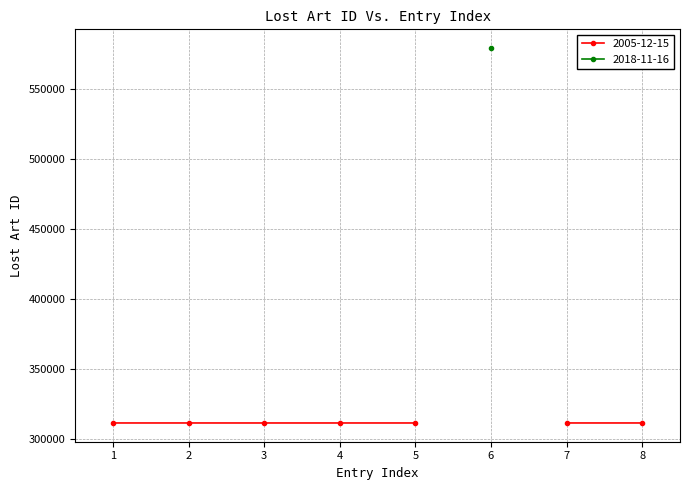

What is the minimum value shown in the chart?

311675